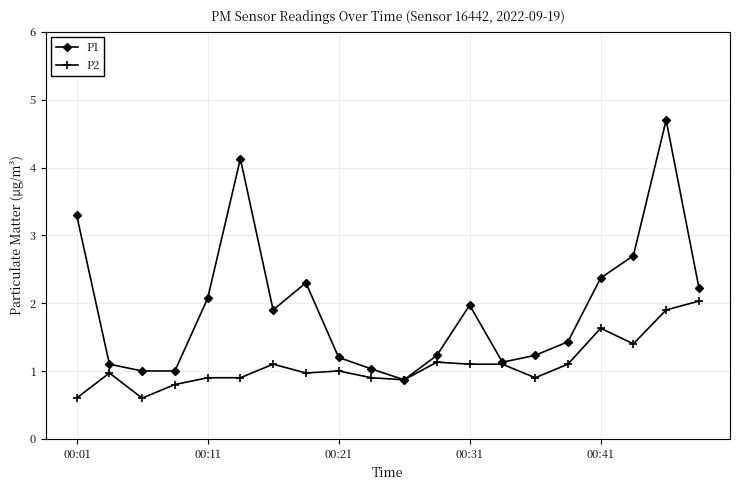

What is the minimum value for P2?

0.6